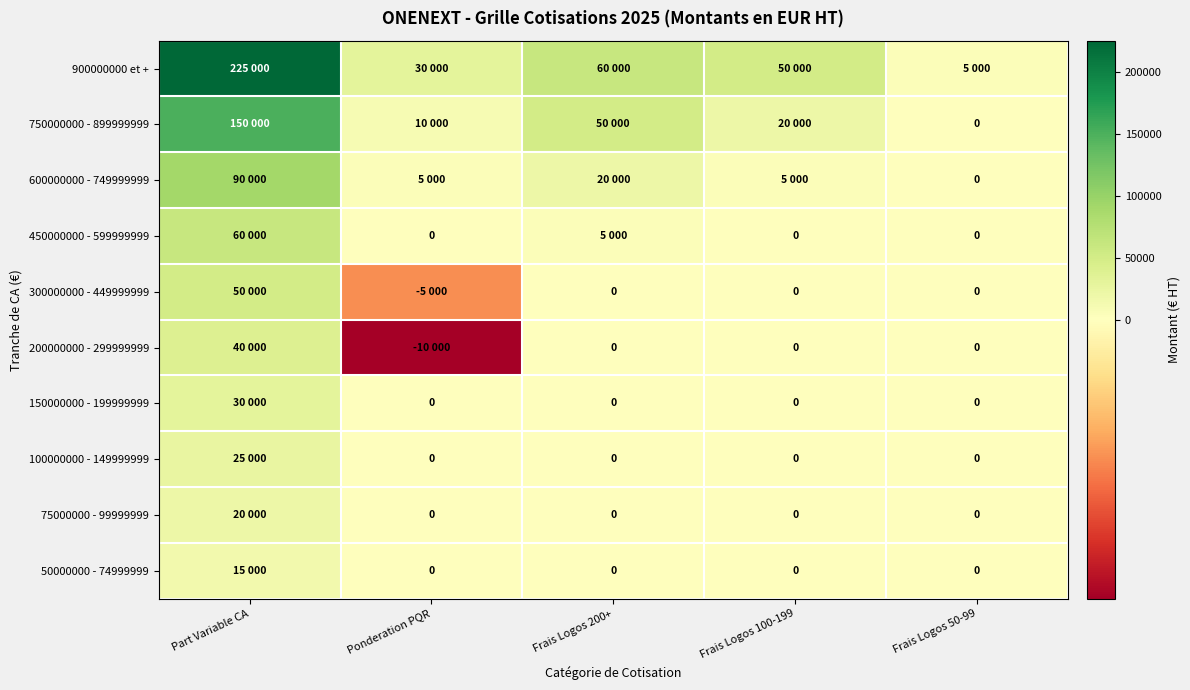

True or false: 100000000 - 149999999 has a value of 7576 at Frais Logos 50-99.

False